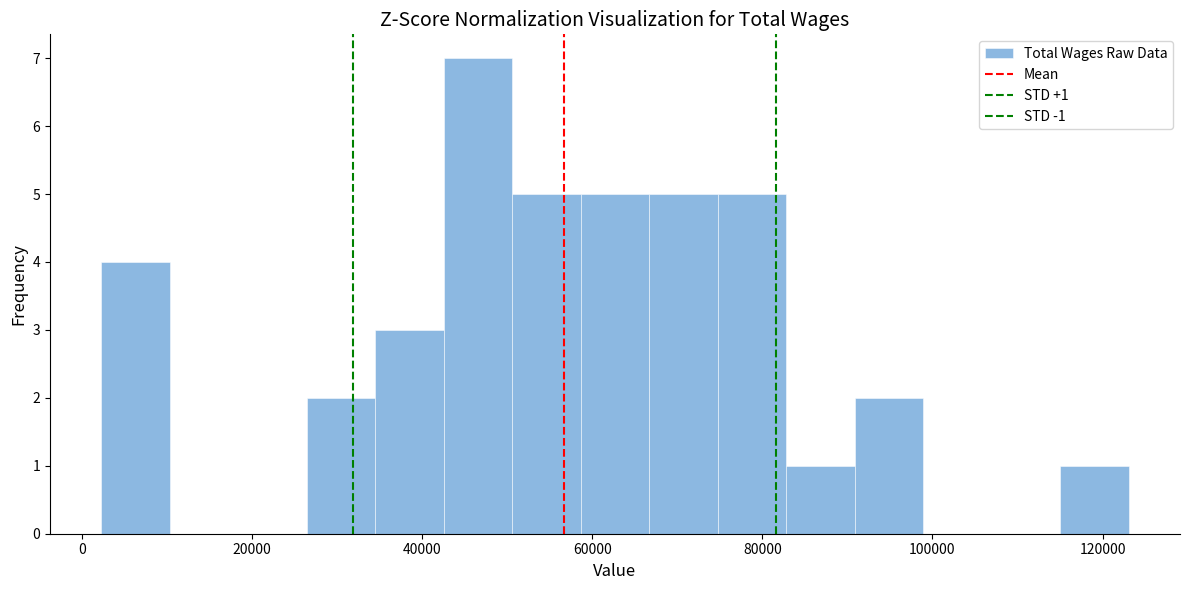

Which range on the x-axis has the tallest bar?

42000 to 50000